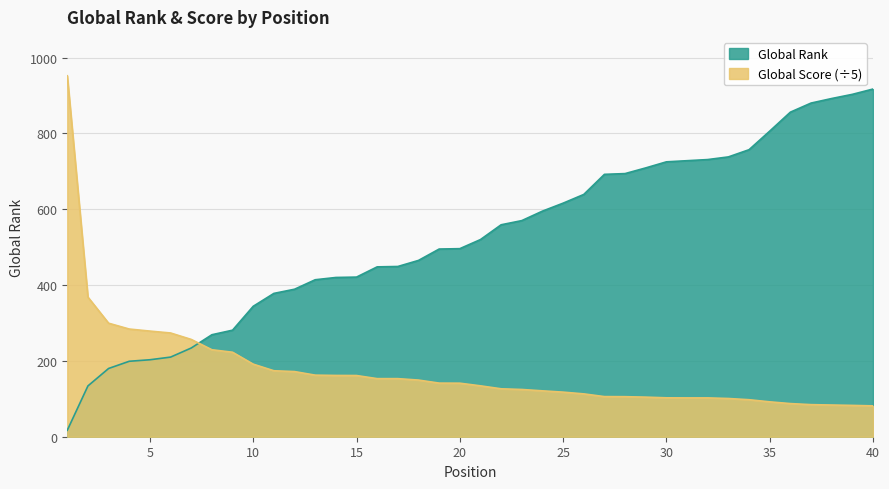

Which has a higher value, 24 or 27?

27